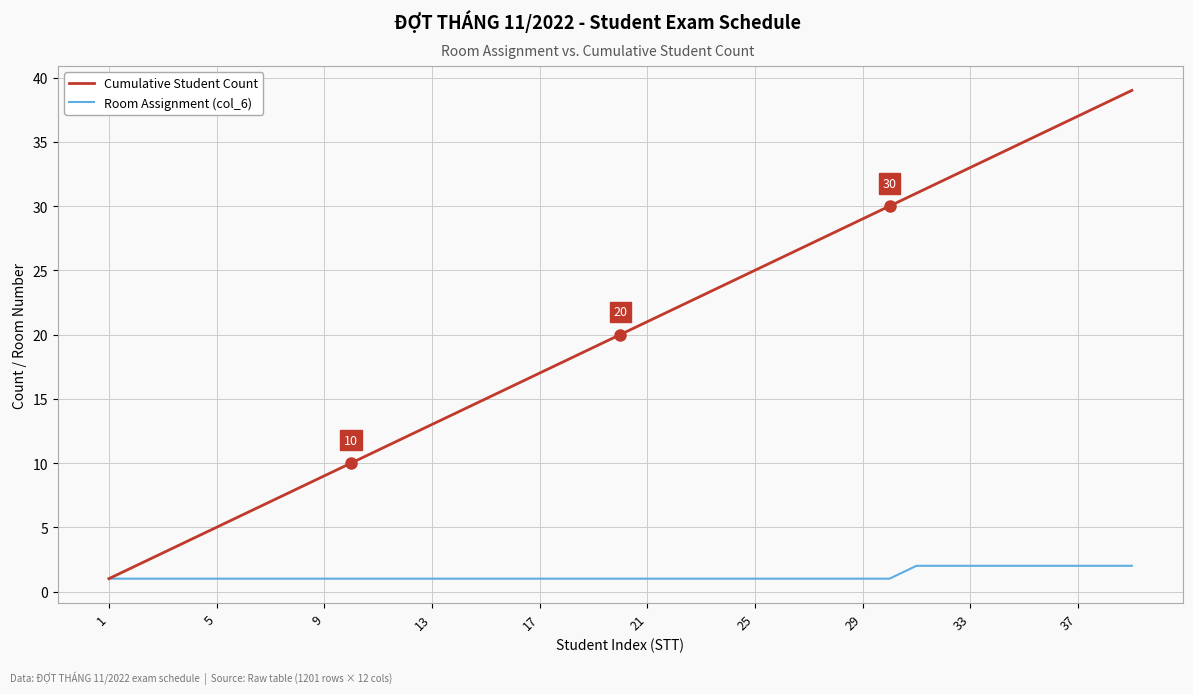

Which series has the largest total across all categories?

Cumulative Student Count